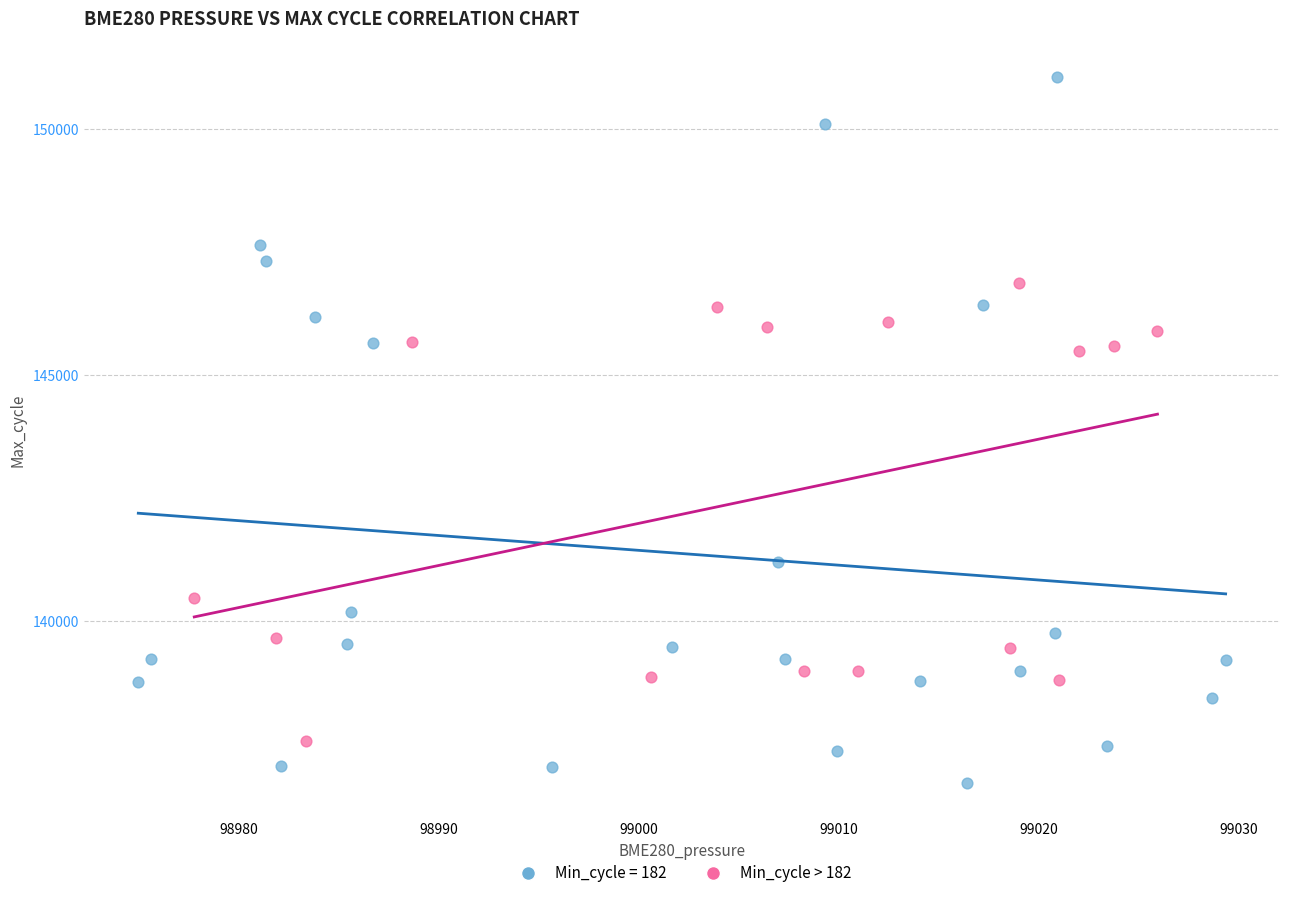

Which series reaches the maximum Y coordinate?

Min_cycle = 182